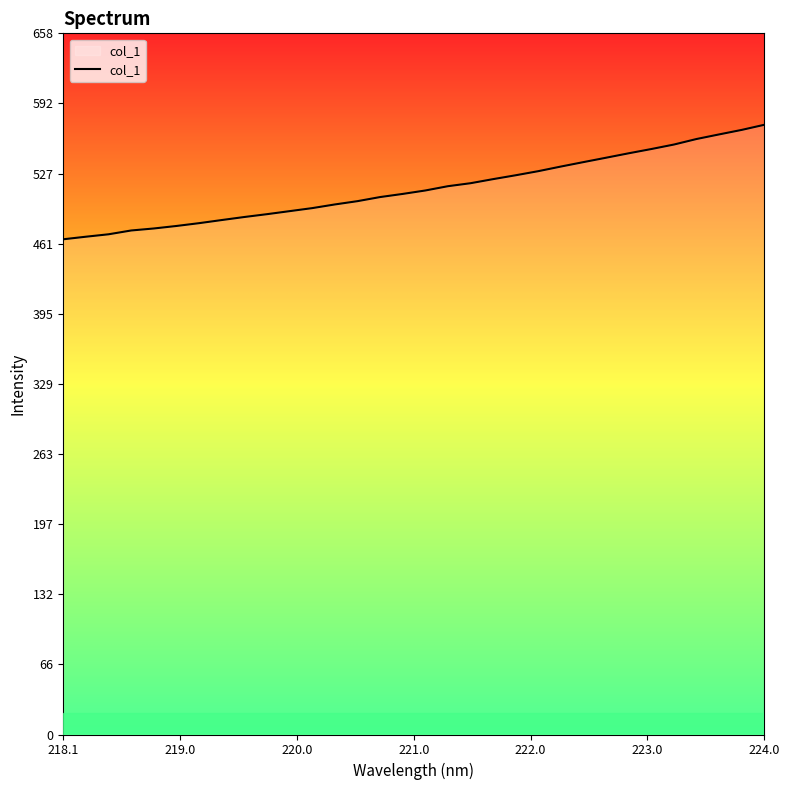

What is the difference between the maximum and minimum values?

107.5